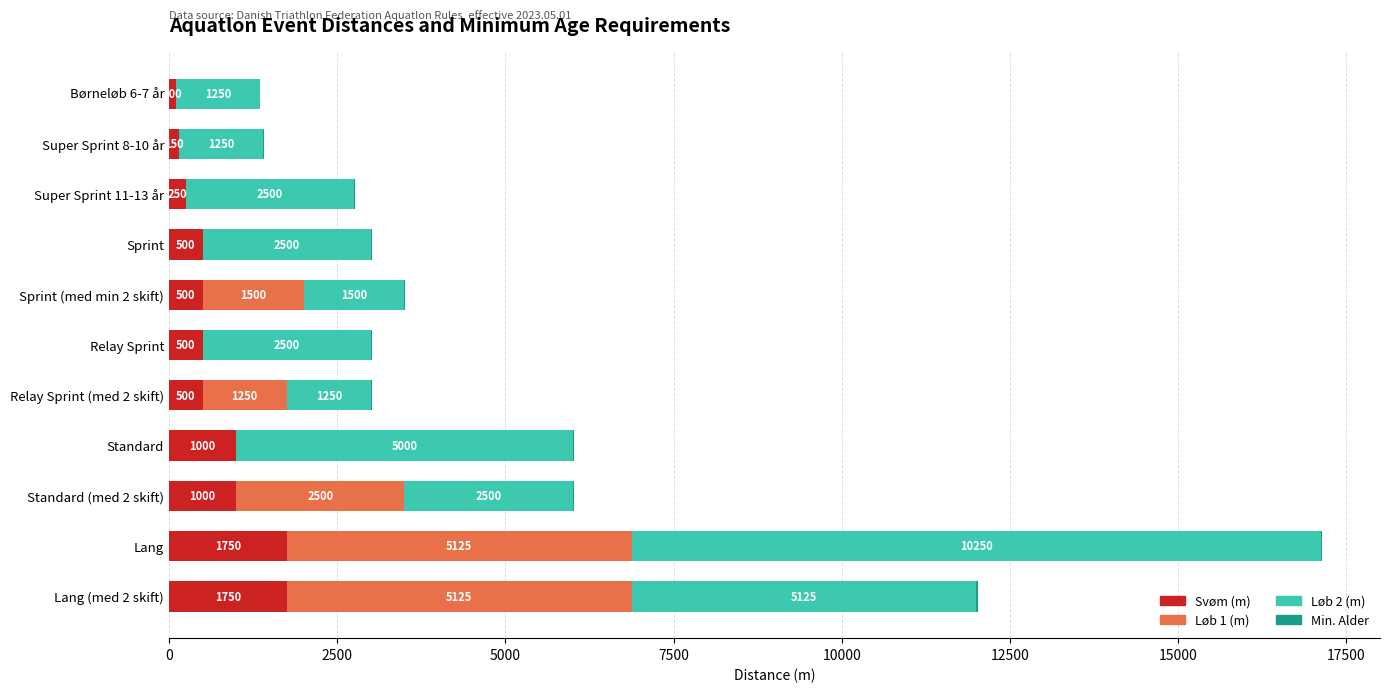

What is the sum of the Svøm (m) values at Lang (med 2 skift) and Super Sprint 8-10 år?

1900